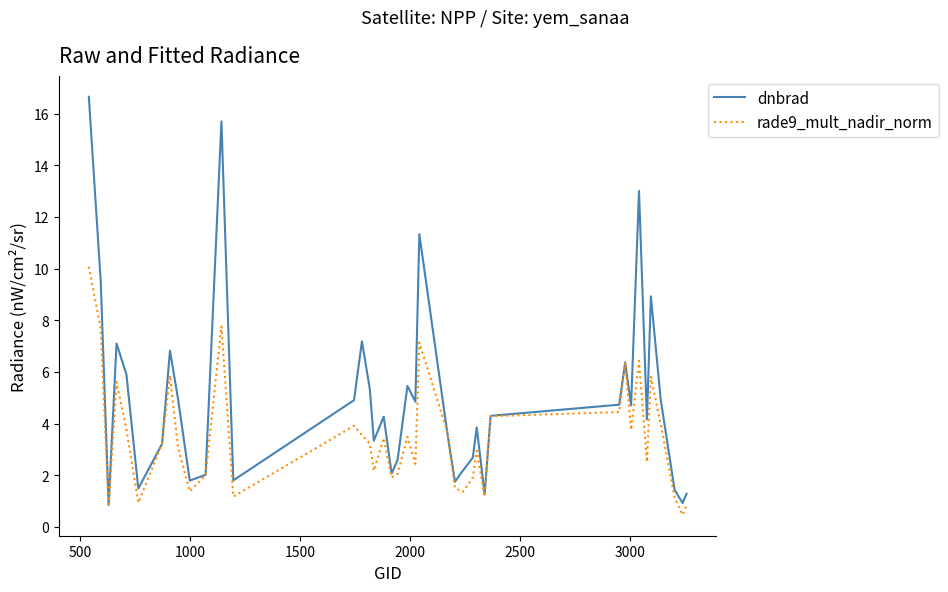

Which series has the widest spread of values?

dnbrad